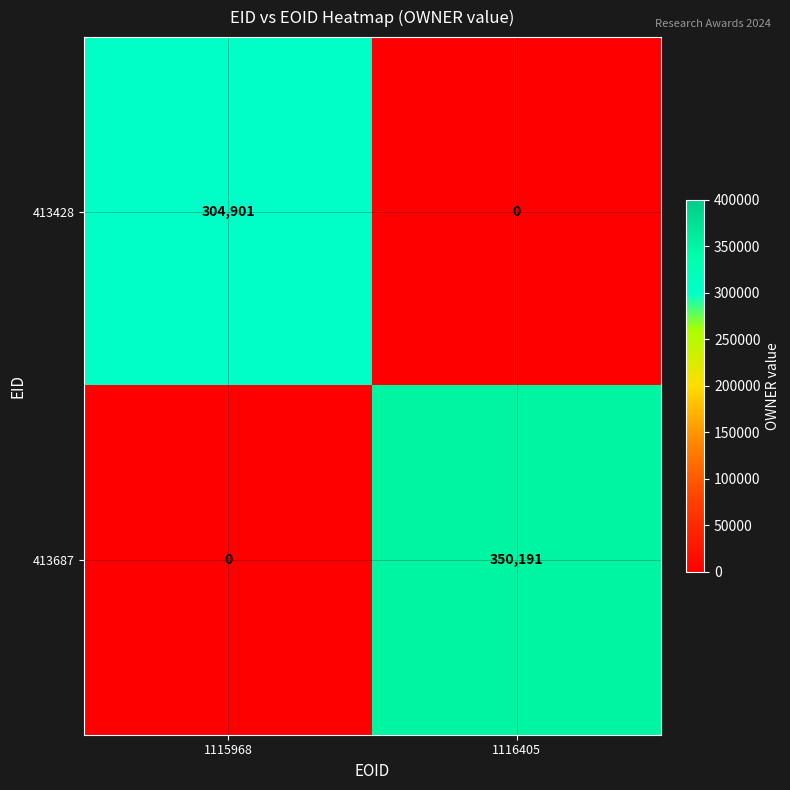

What is the sum of all 413428 values?

304901